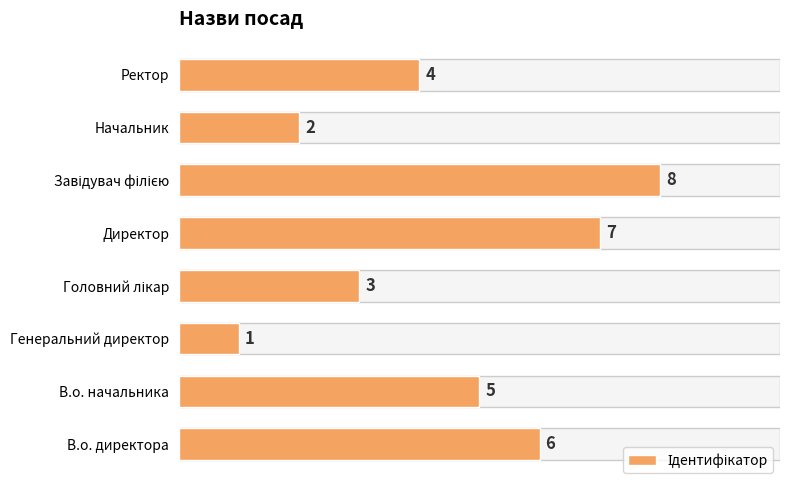

Is it true that the value at Директор is 10?

False